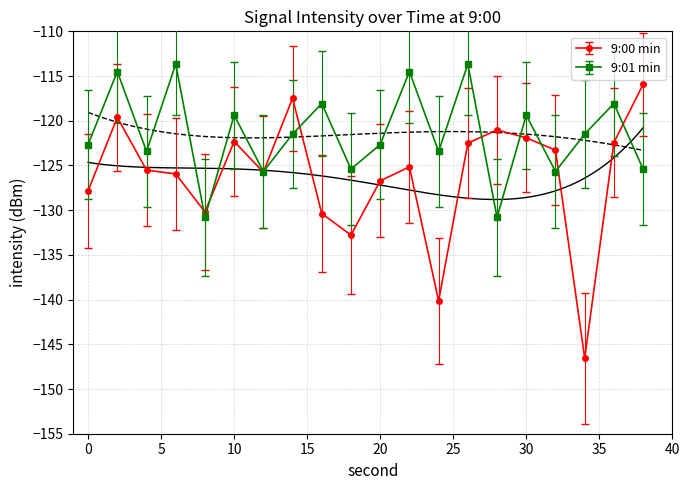

What is the difference between the second highest and minimum values in the 9:01 series?

17.1